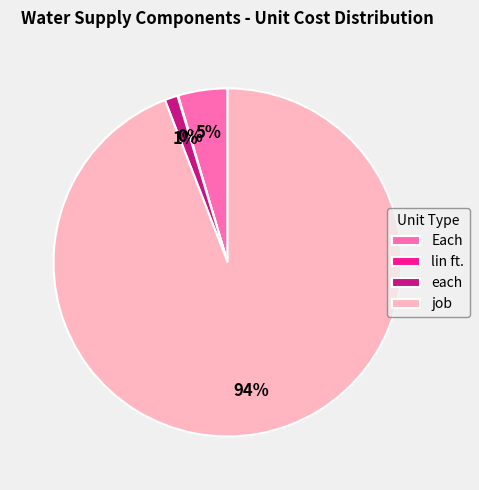

Which category has the biggest portion of the pie?

job